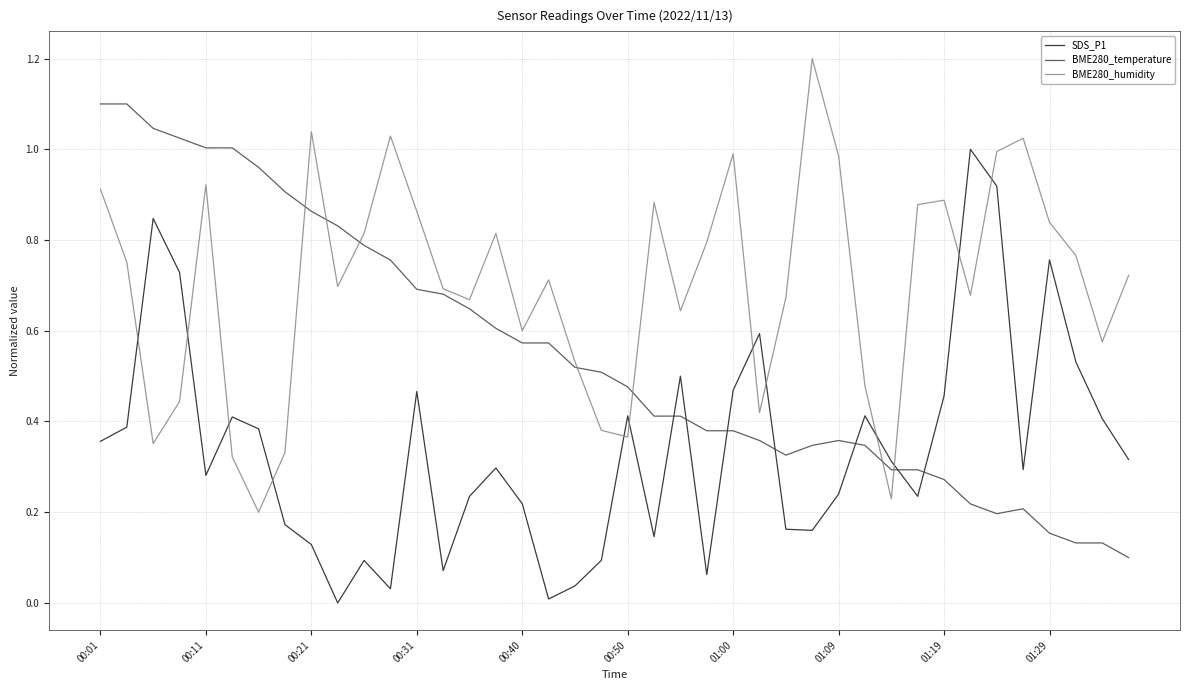

What is the greatest value displayed?

1.2